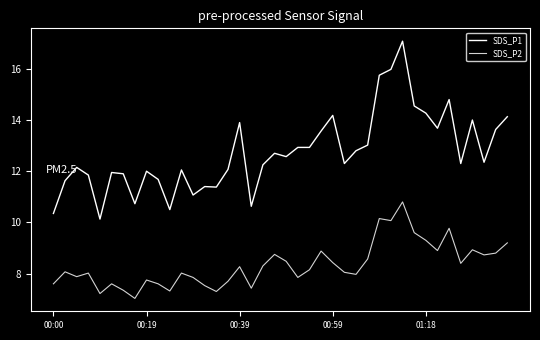

Which series has the largest range (max minus min)?

SDS_P1